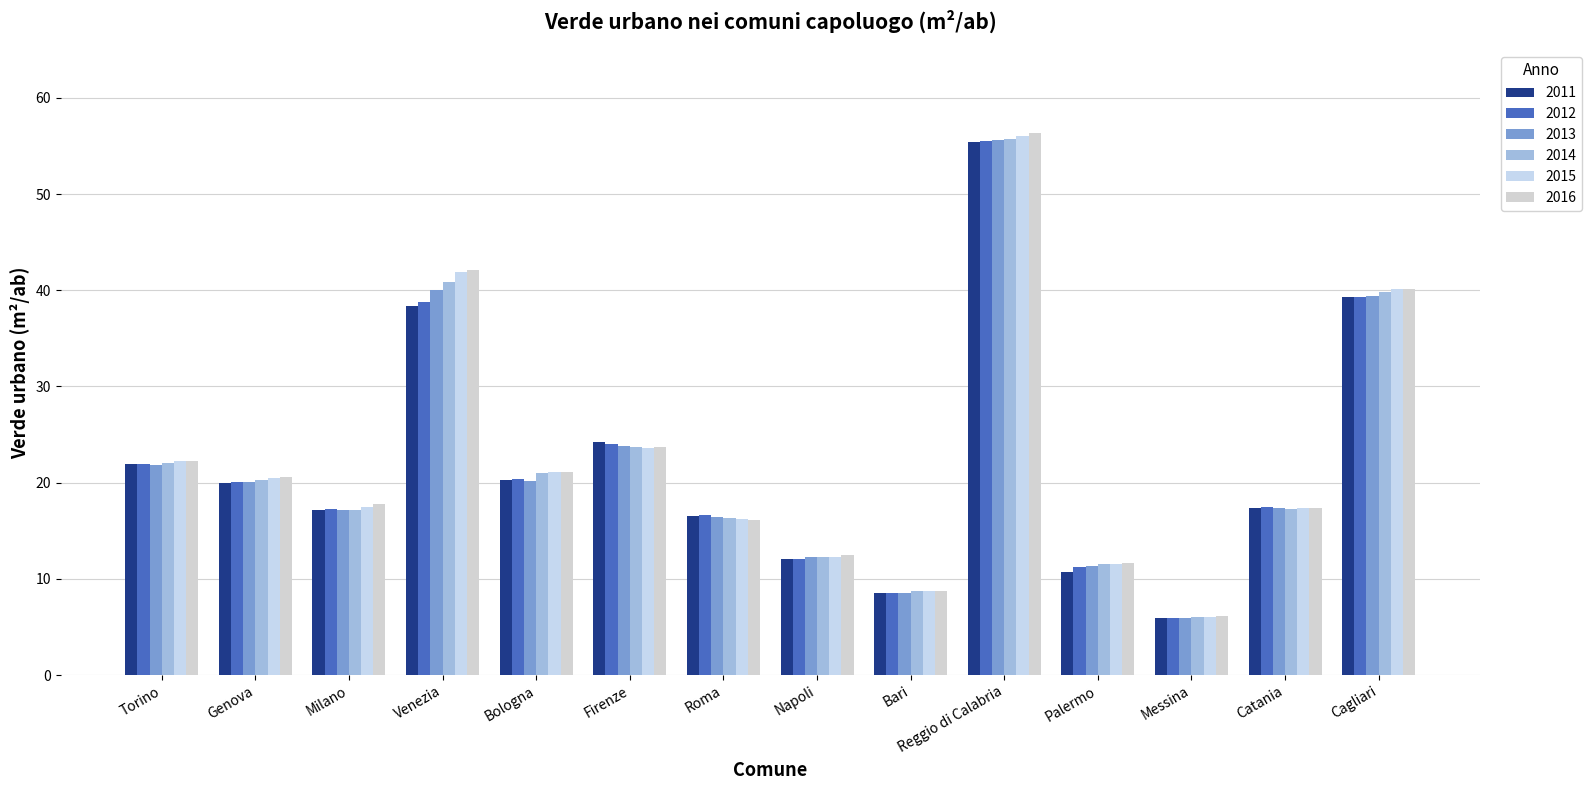

Is it true that 2014 equals 6.0 at Messina?

True